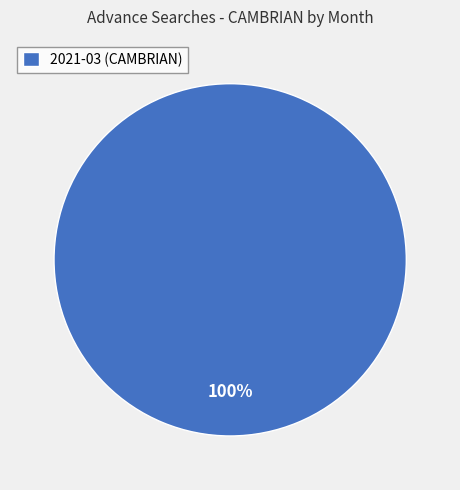

To the nearest percent, what portion does 2021-03 (CAMBRIAN) represent?

100%